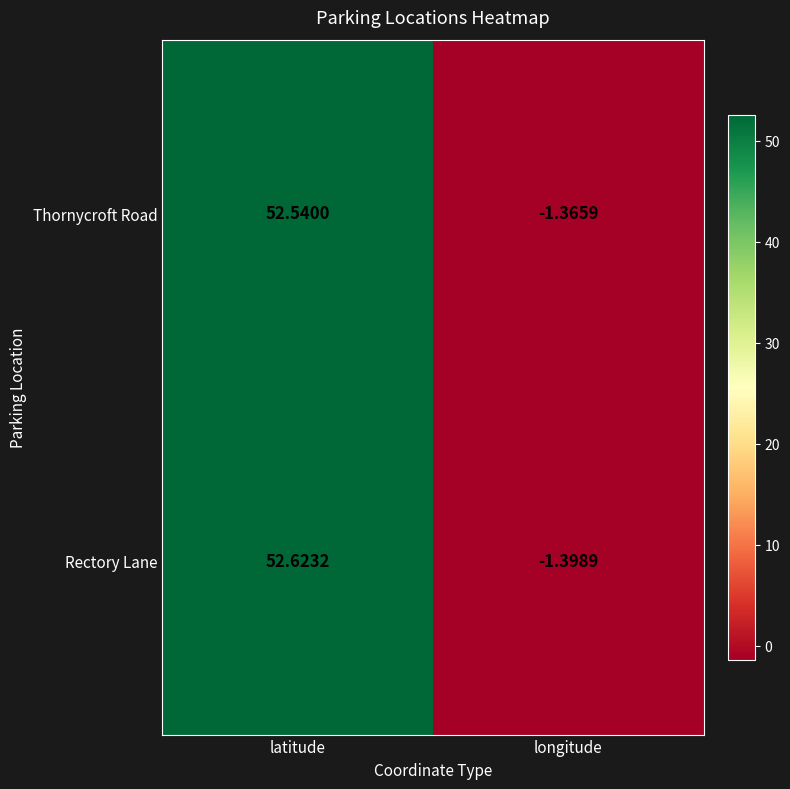

Which series has the largest total across all categories?

Rectory Lane